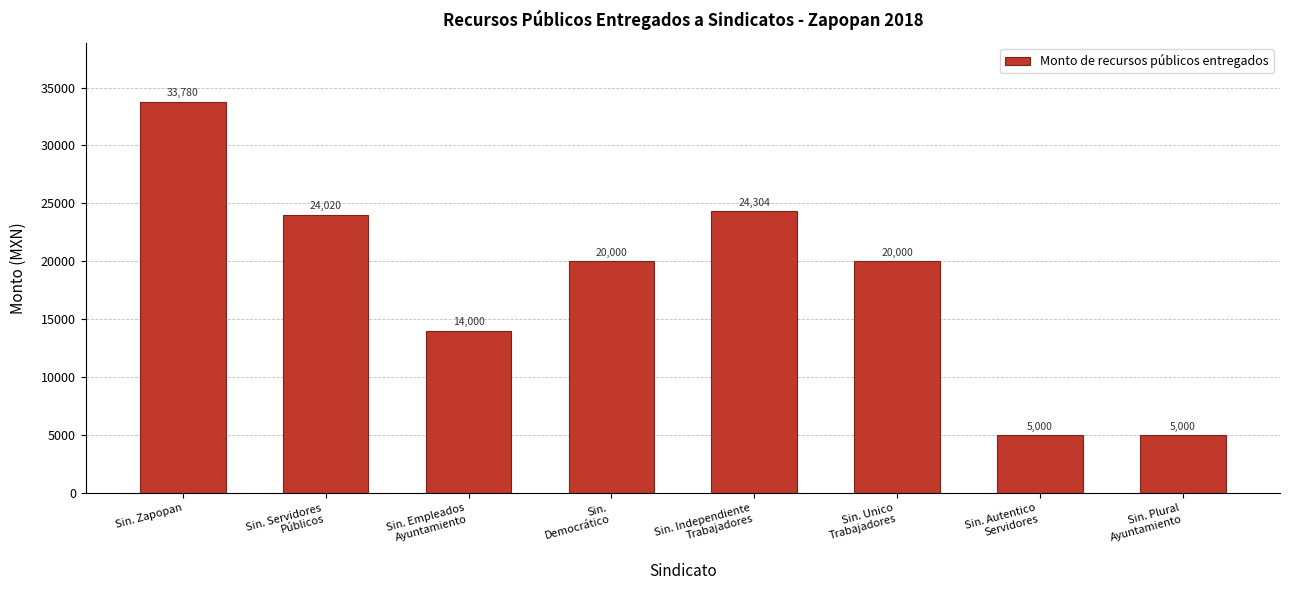

Is it true that the value at Sin. Zapopan is 60426?

False